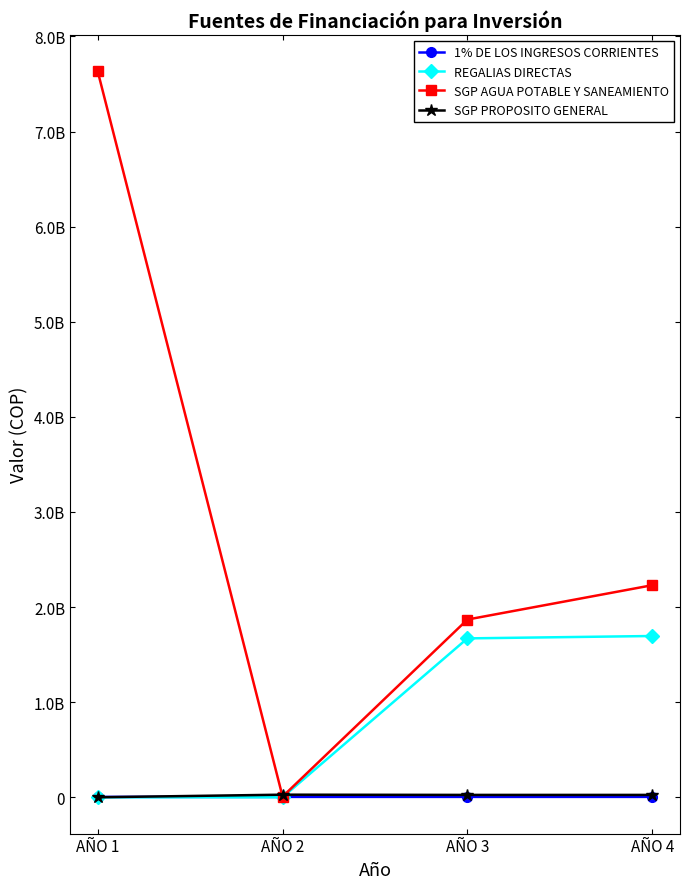

Is this an area chart (filled region under the line)?

No